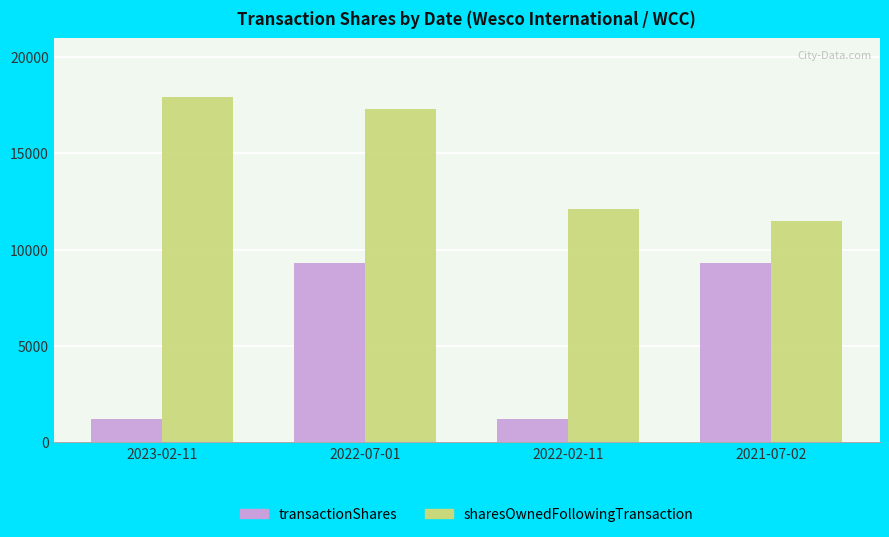

What is the maximum value for transactionShares?

9323